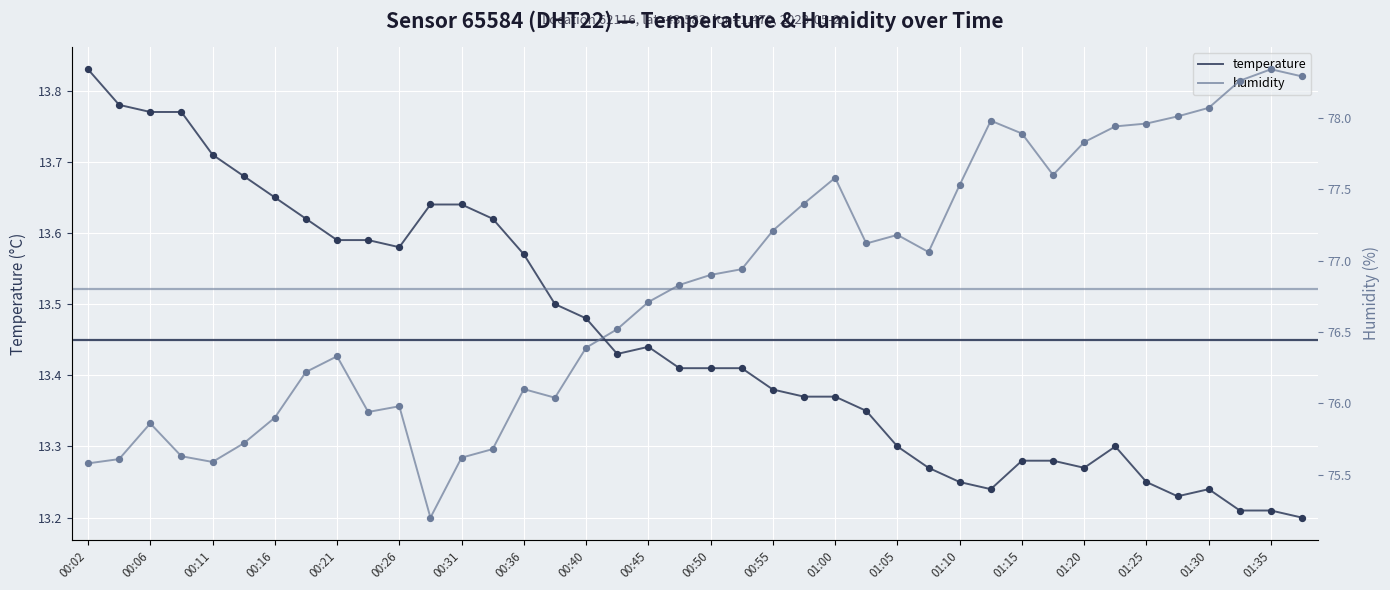

At how many categories does at least one series exceed 31?

40